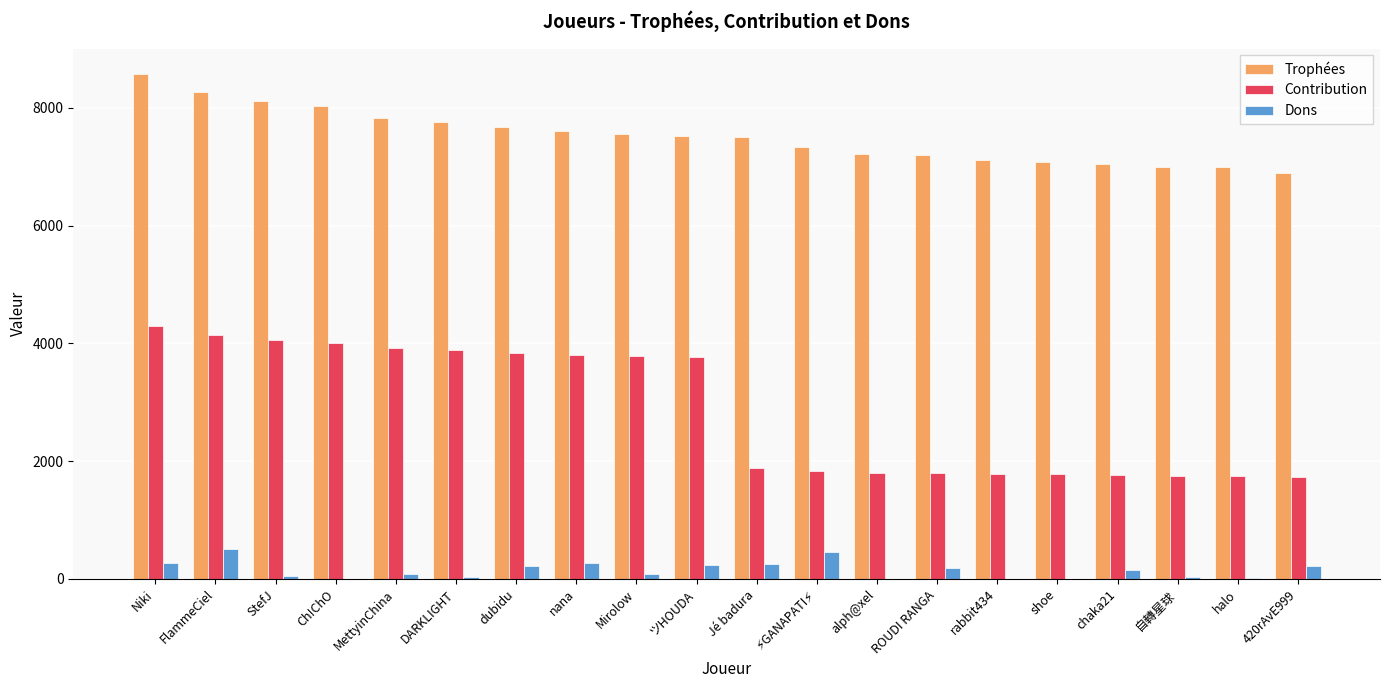

Is the value of Dons at FlammeCiel greater than the value of Contribution at FlammeCiel?

No